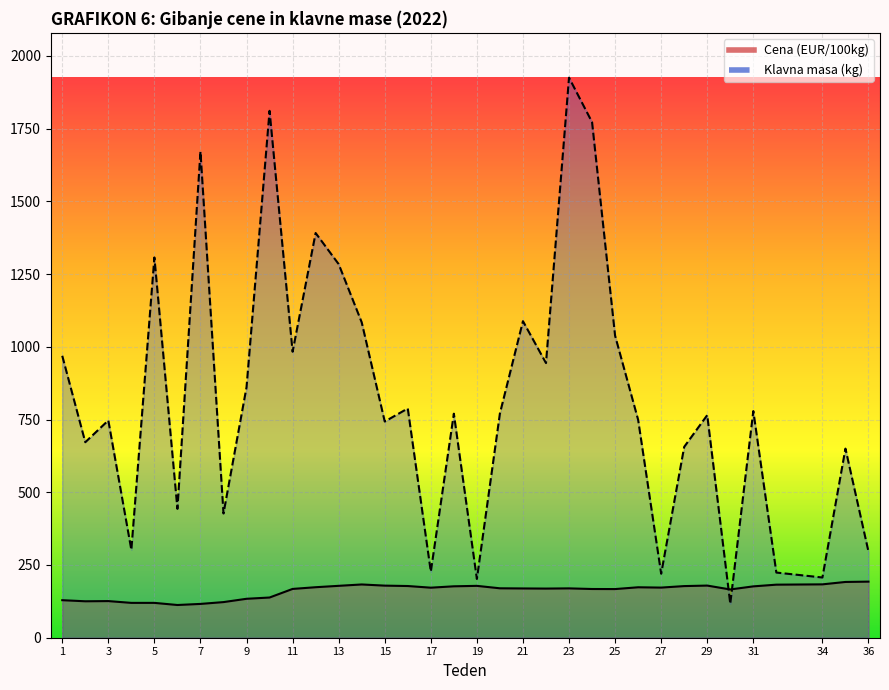

How many values in the Cena (EUR/100kg) series are below 169?

15